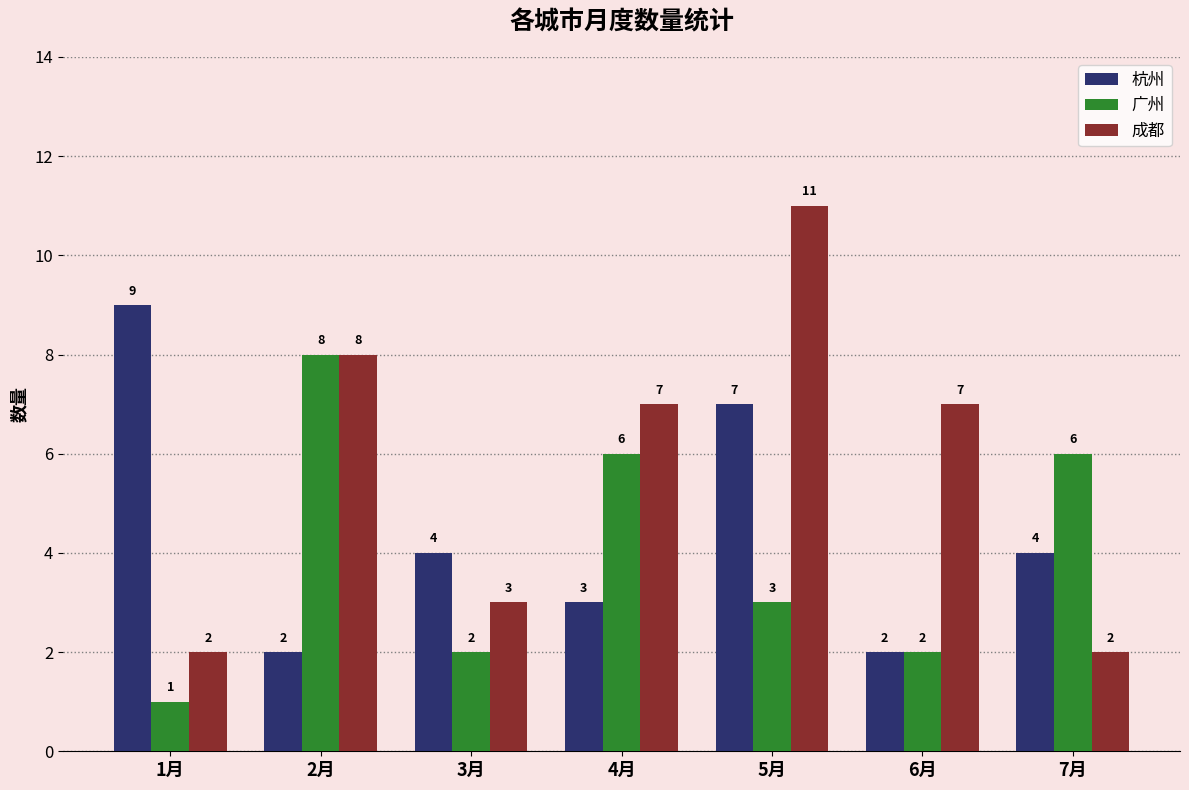

Count the number of categories in the chart.

7